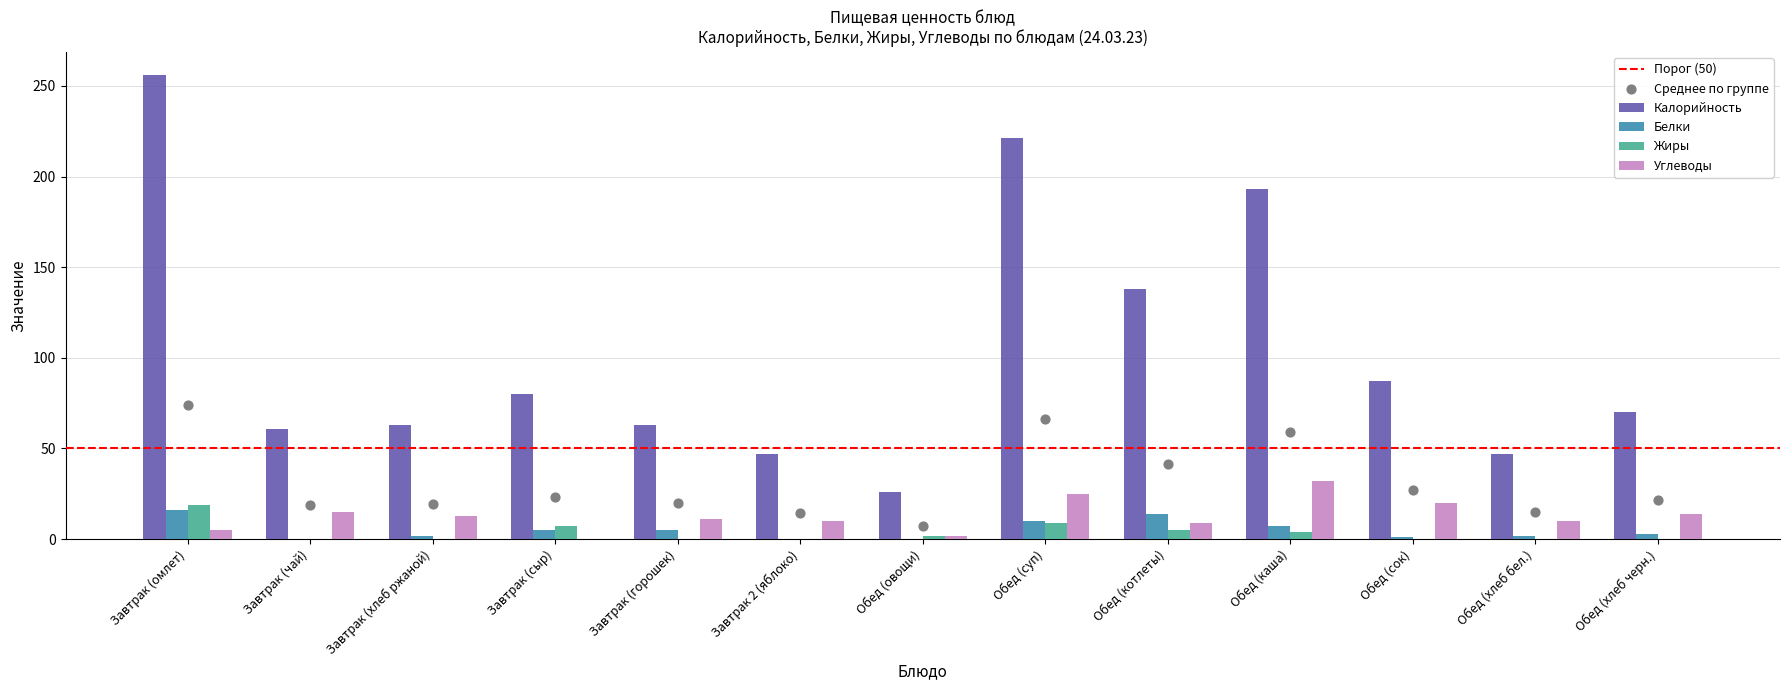

Is the value of Калорийность at Обед (овощи) greater than the value of Углеводы at Обед (хлеб черн.)?

Yes